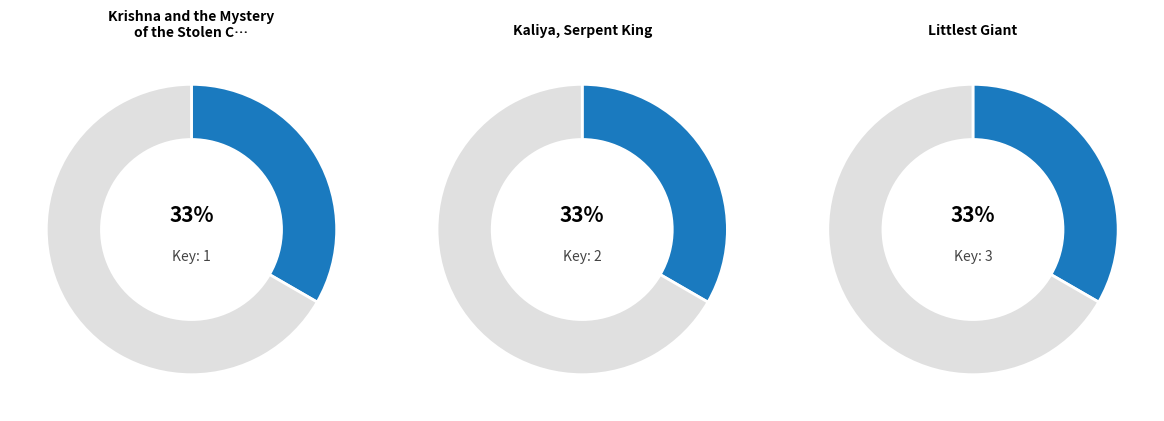

How many slices are in this pie chart?

3